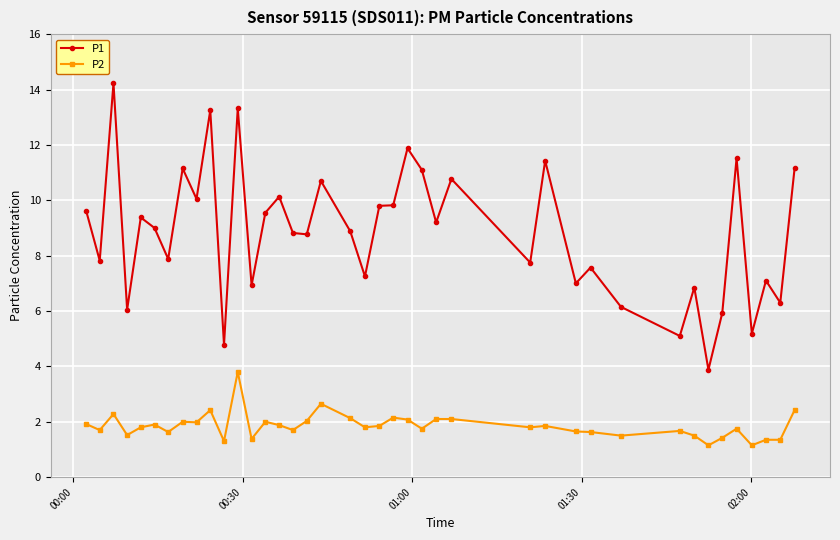

True or false: P2 and P1 intersect in this chart.

False